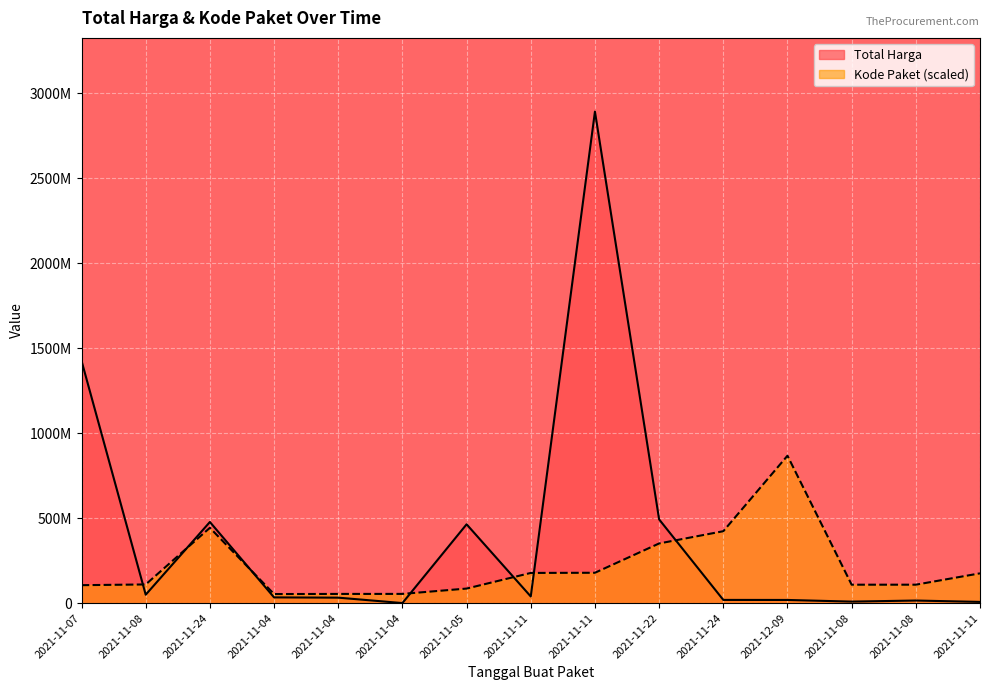

Which category has the lowest value in the Total Harga series?

2021-11-04